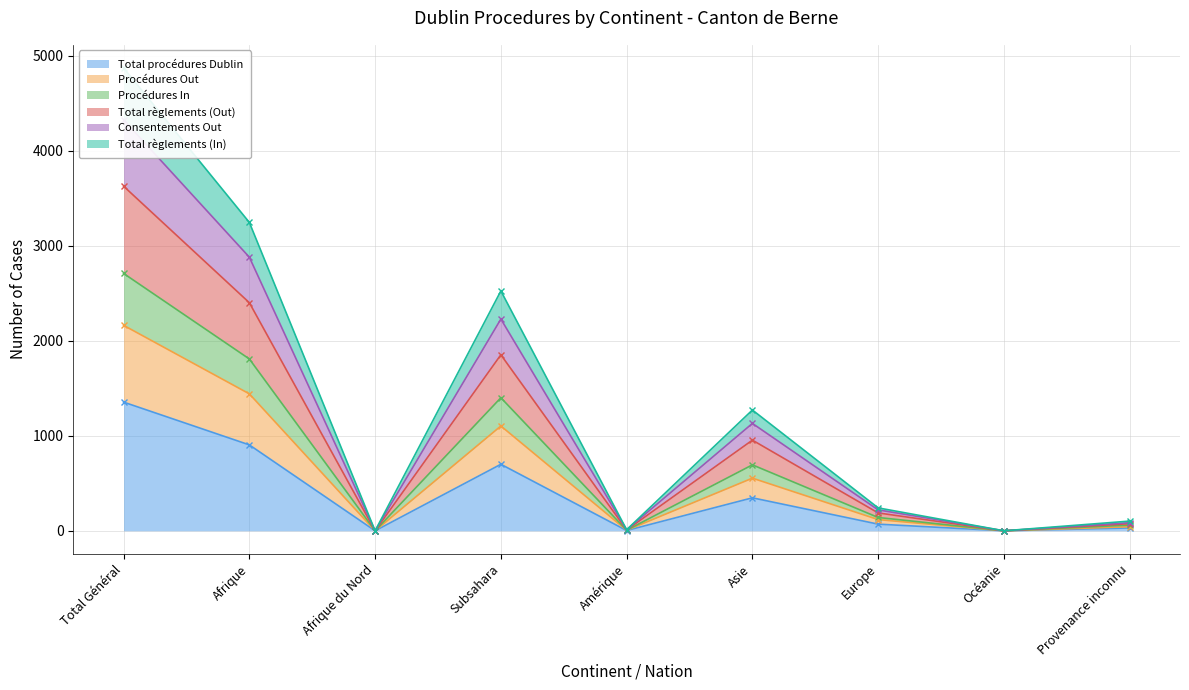

What is the difference between the maximum and minimum values in the Total règlements (Out) series?

3626